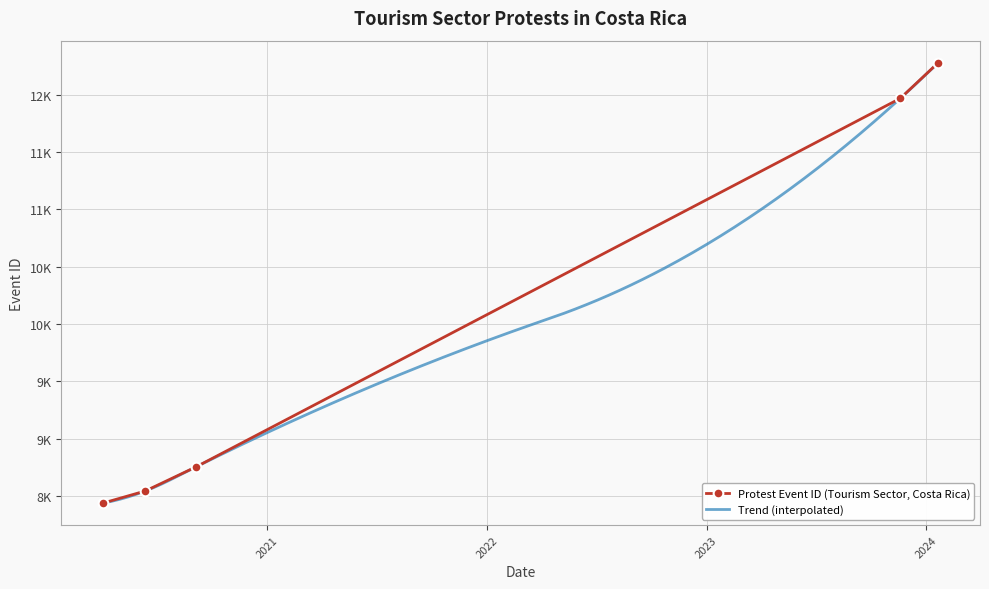

The chart shows a value of 19418 at 2023-11-19. True or false?

False